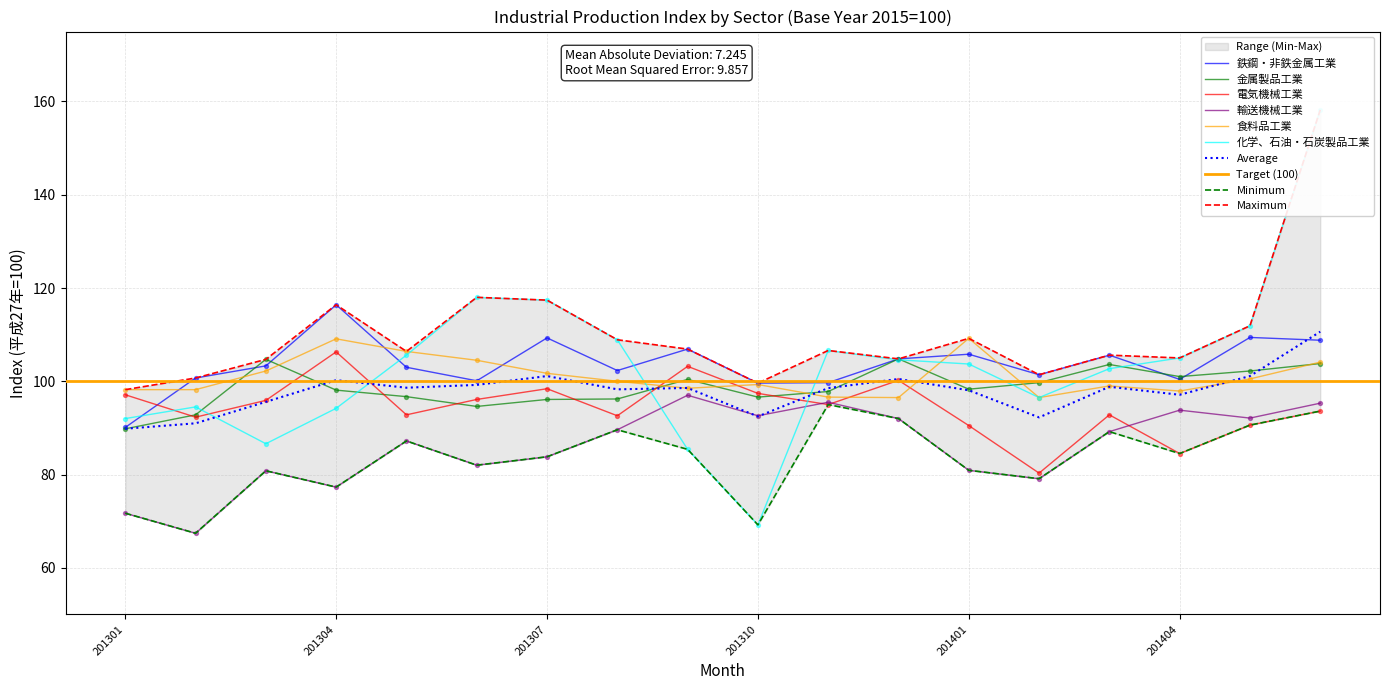

At how many categories does at least one series exceed 149?

1